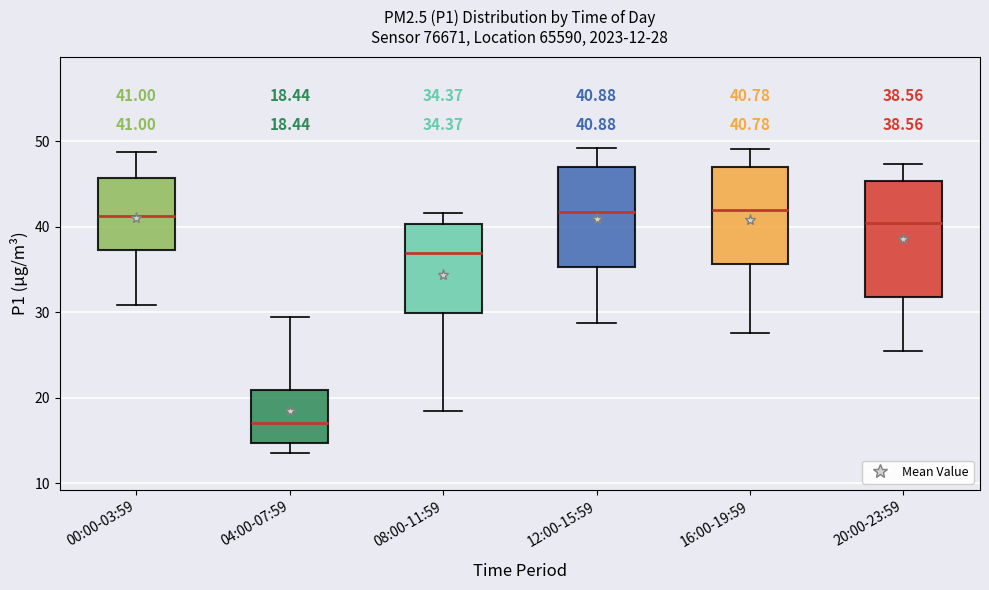

Which box is the tallest, from its lower edge to its upper edge?

20:00-23:59